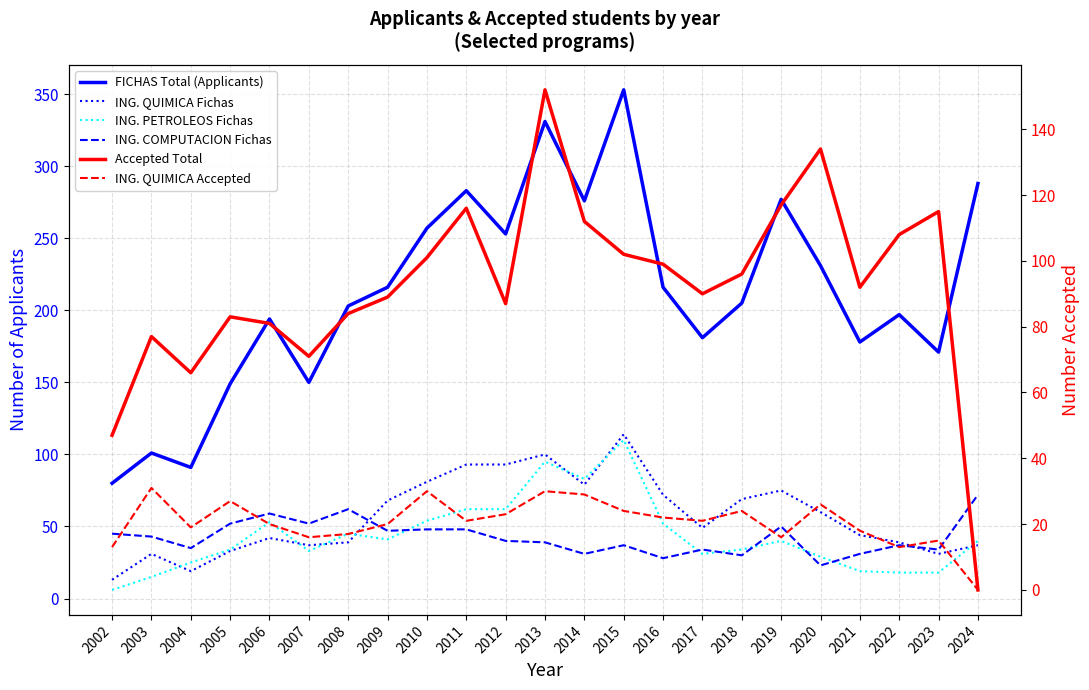

How many data points in ING. PETROLEOS Fichas are less than 40?

11